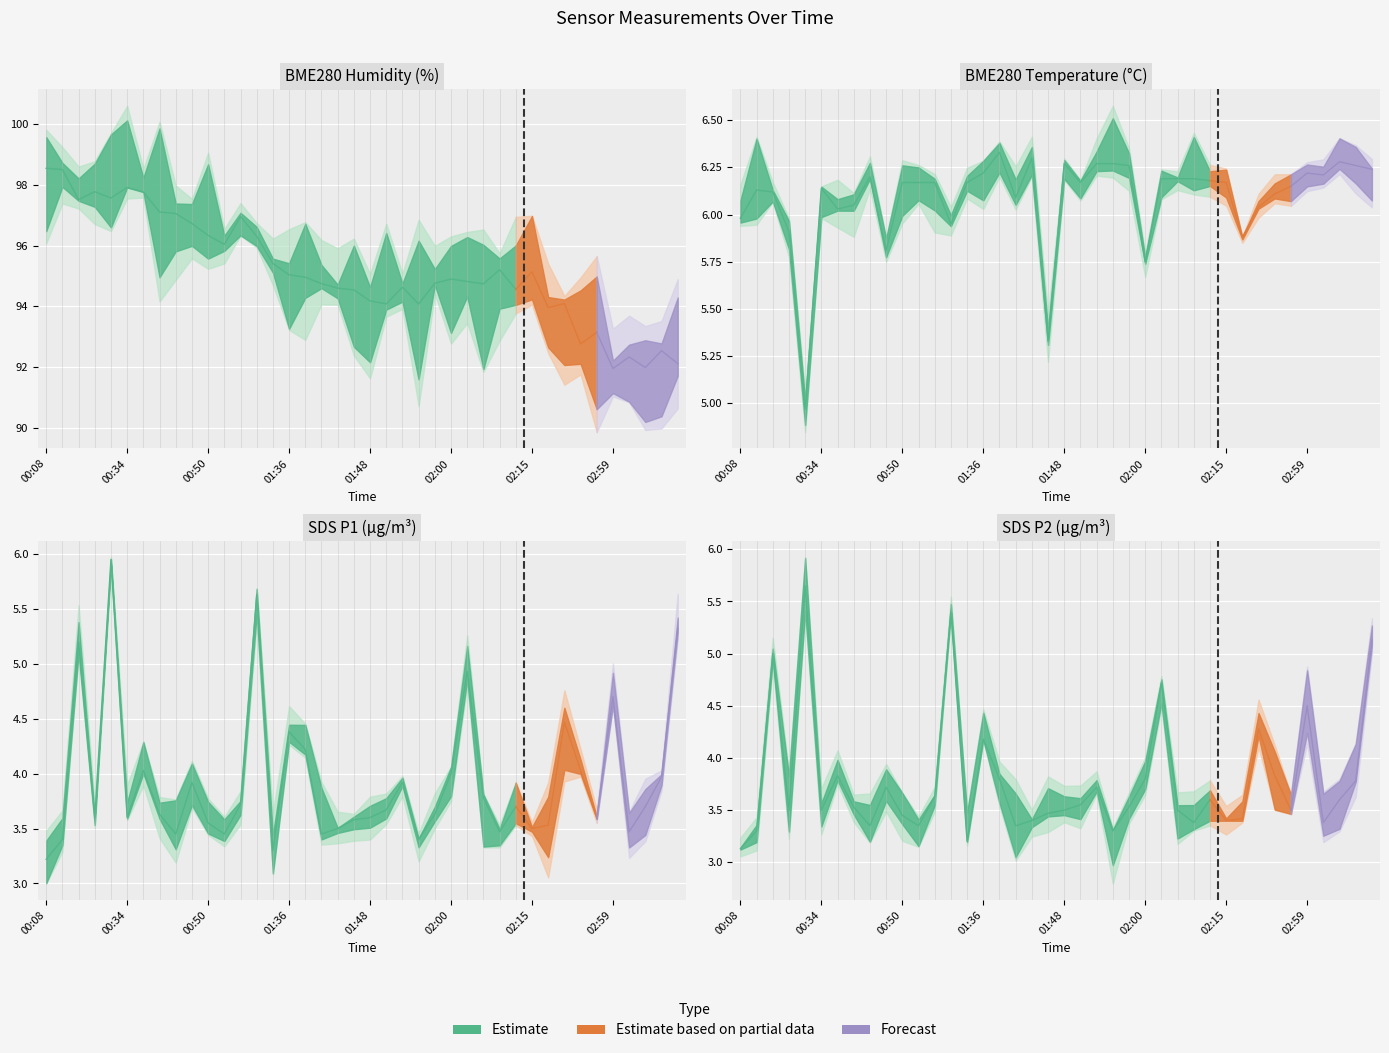

What is the value of the BME280_humidity point at the 9th from the left?

97.1